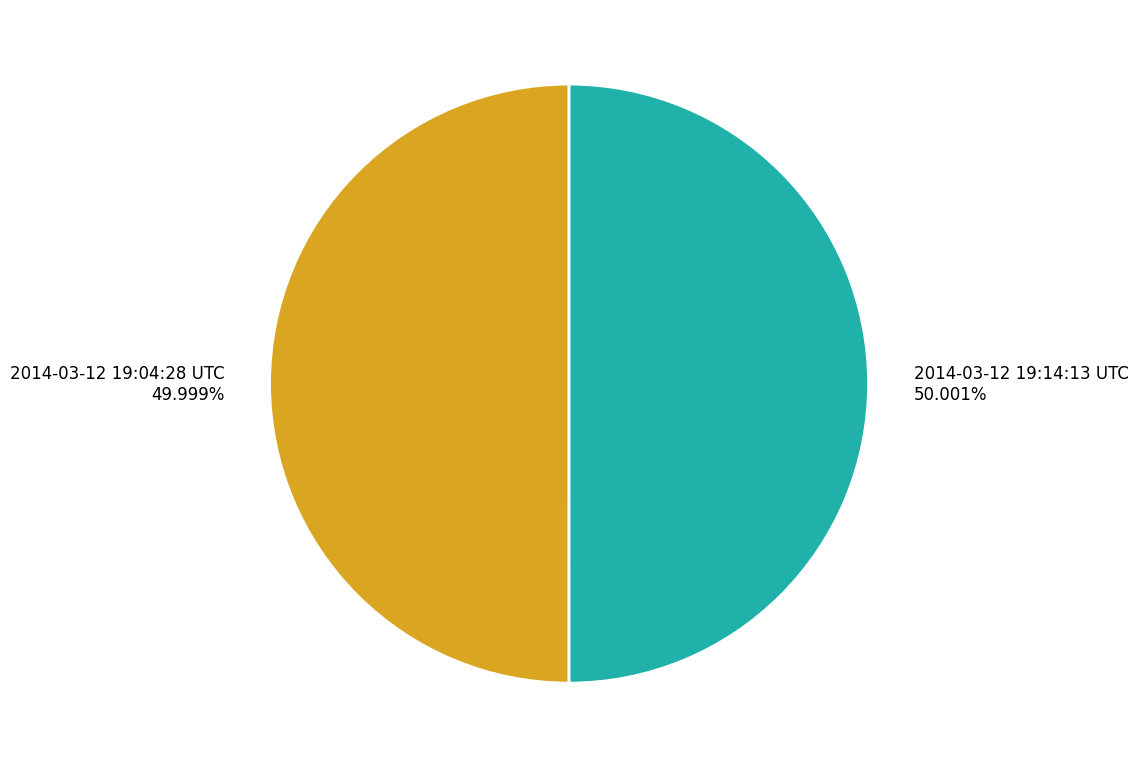

Approximately how many times larger is the value at 2014-03-12 19:04:28 UTC 49.999% compared to 2014-03-12 19:14:13 UTC 50.001%?

1.0